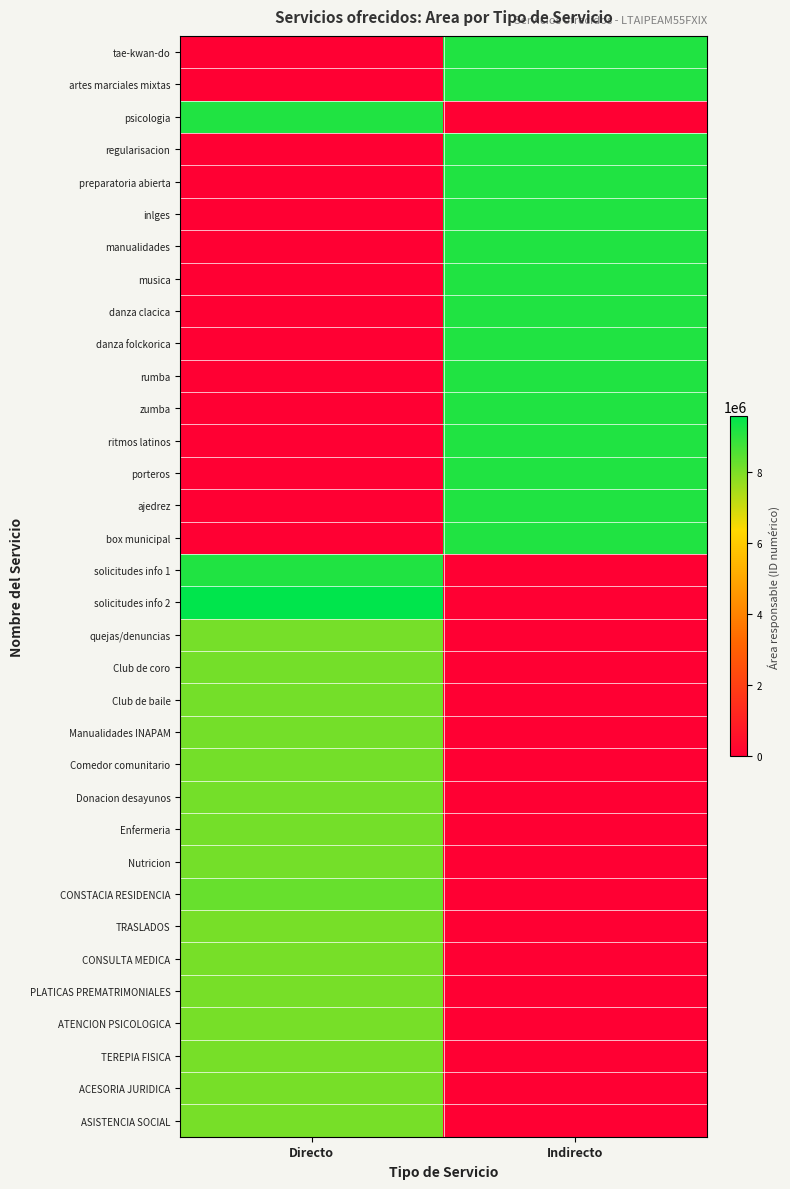

Which has a higher value, Indirecto or Directo?

Indirecto